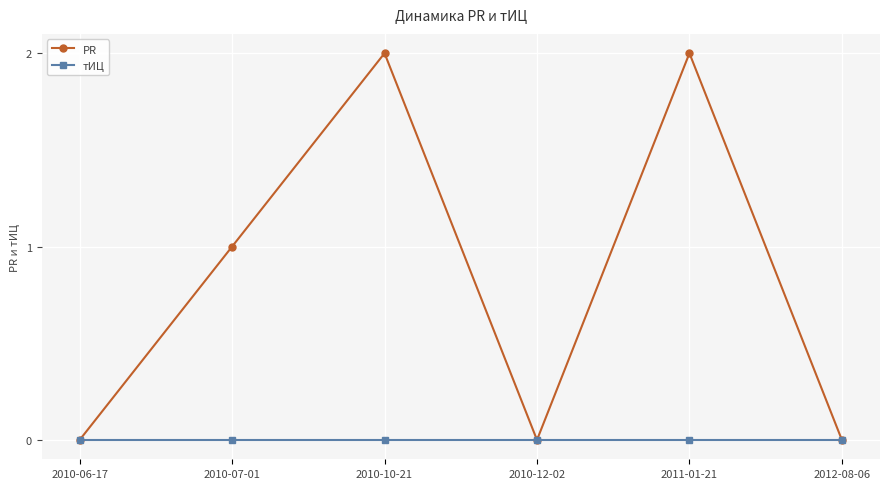

List the series in order of their overall mean, highest first.

PR, тИЦ